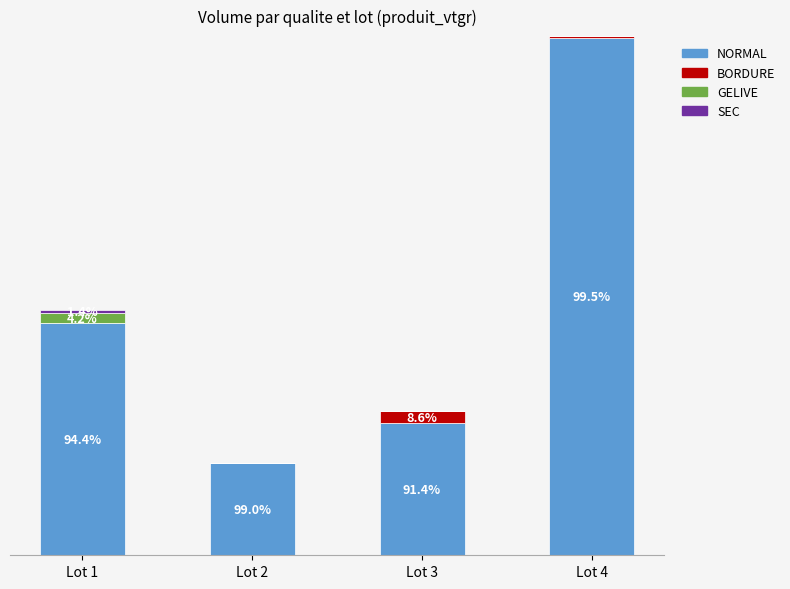

Are the bars grouped side by side (vs. stacked)?

No